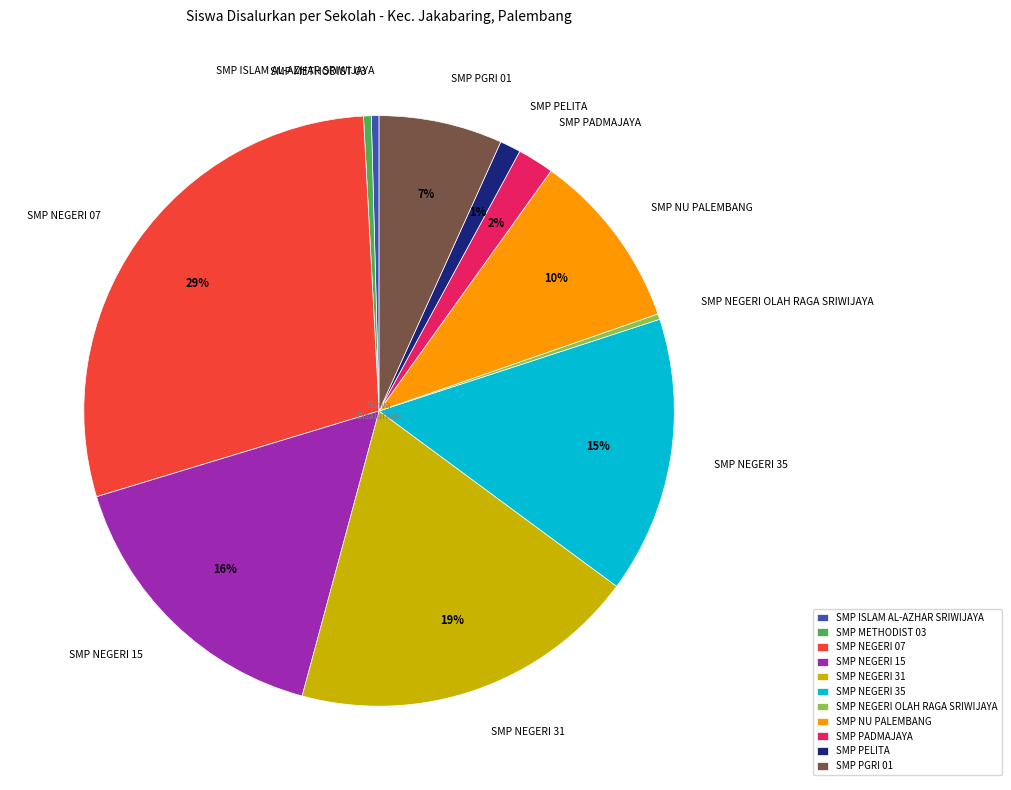

Which has a higher value, SMP NEGERI 07 or SMP PELITA?

SMP NEGERI 07